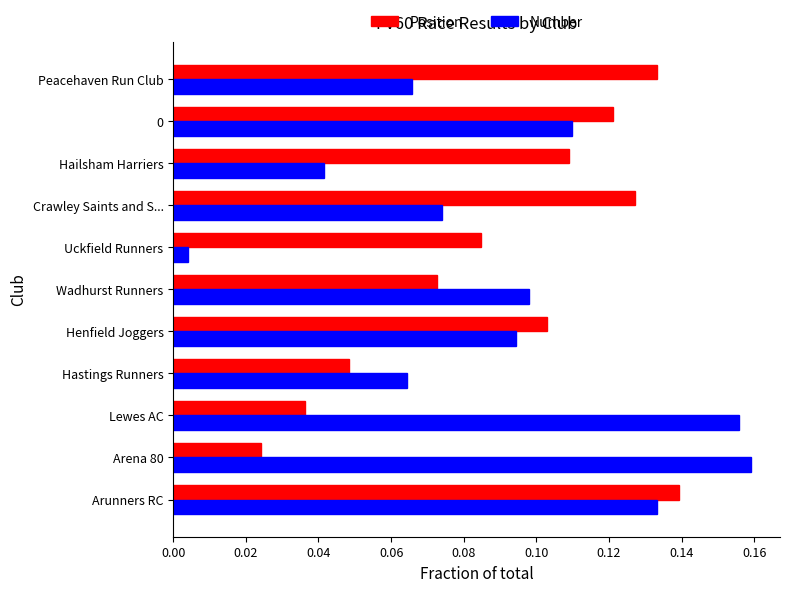

At how many categories does at least one series exceed 0?

11